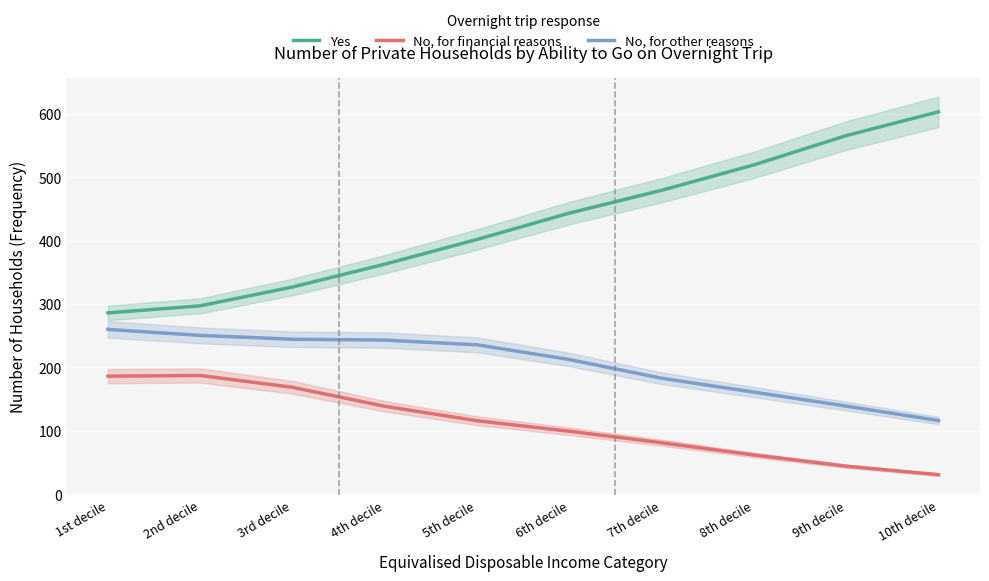

At which category does the chart reach its peak across all series?

10th decile